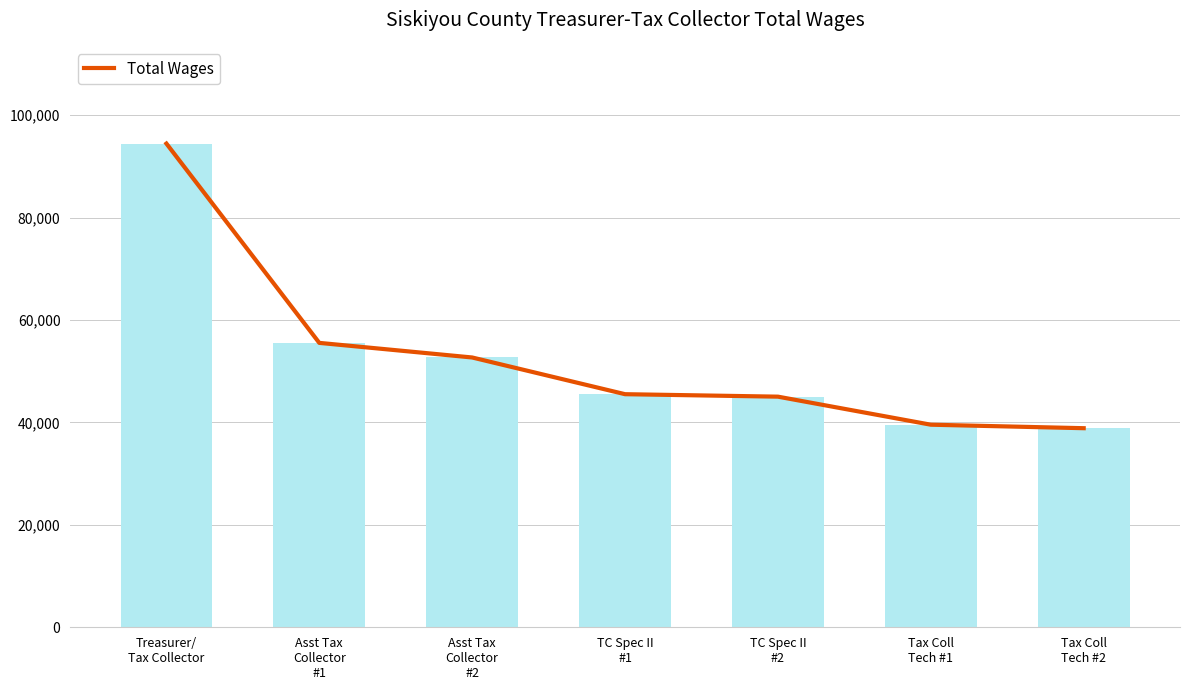

What is the smallest value displayed?

38877